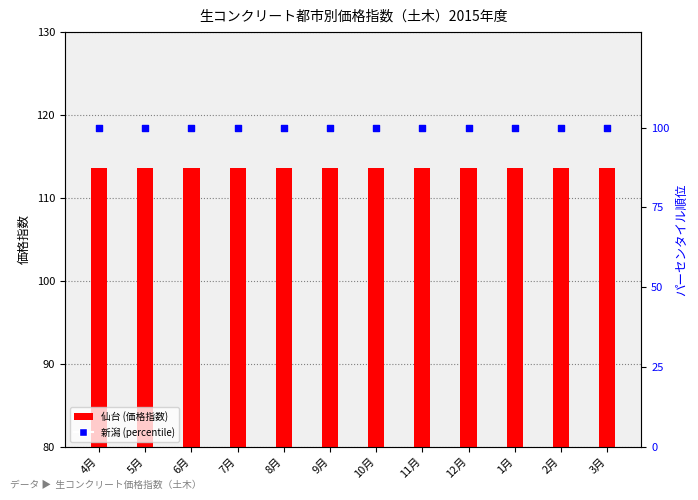

Which series has the largest Y range (max minus min)?

仙台